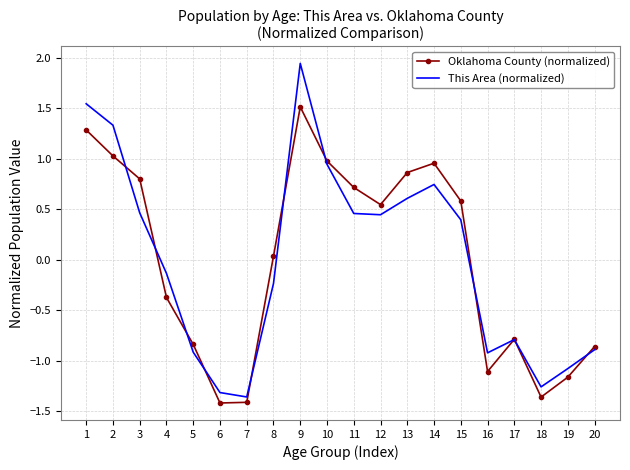

How many values in This Area (normalized) are below zero?

10